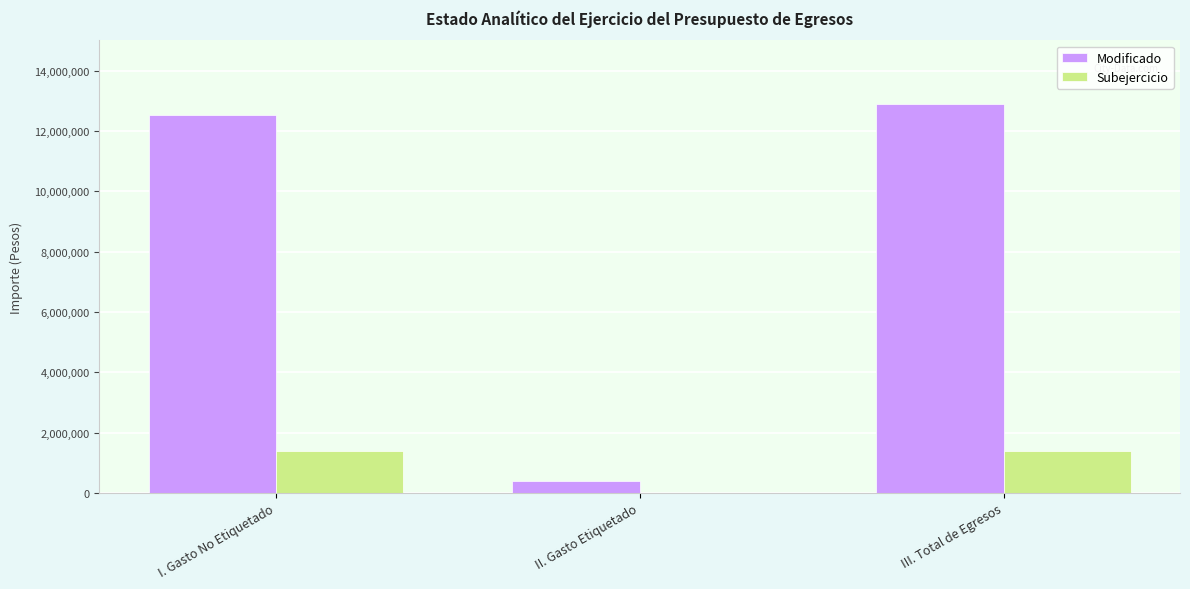

True or false: Subejercicio has a value of 409767.2 at III. Total de Egresos.

False